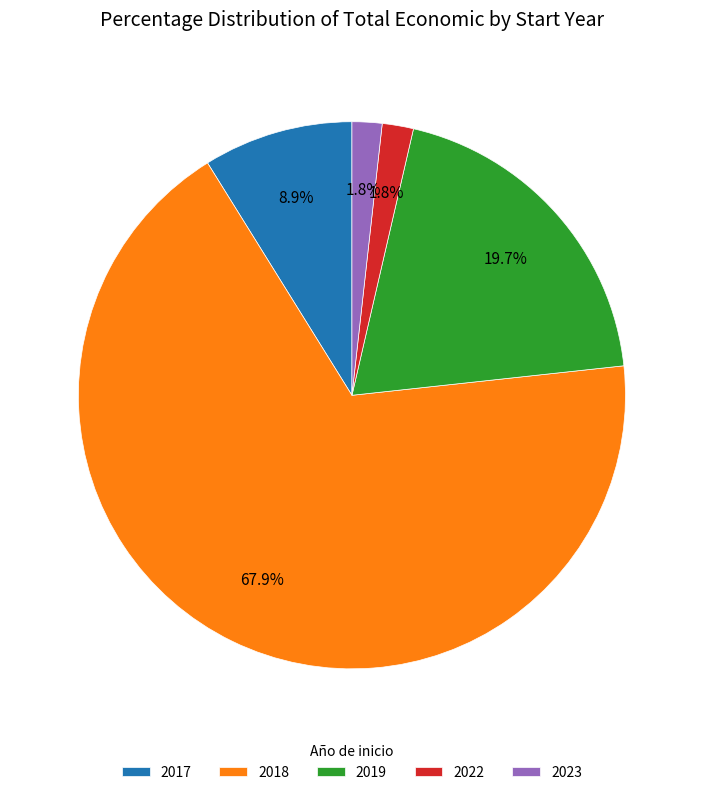

Between 2022 and 2018, which is larger?

2018